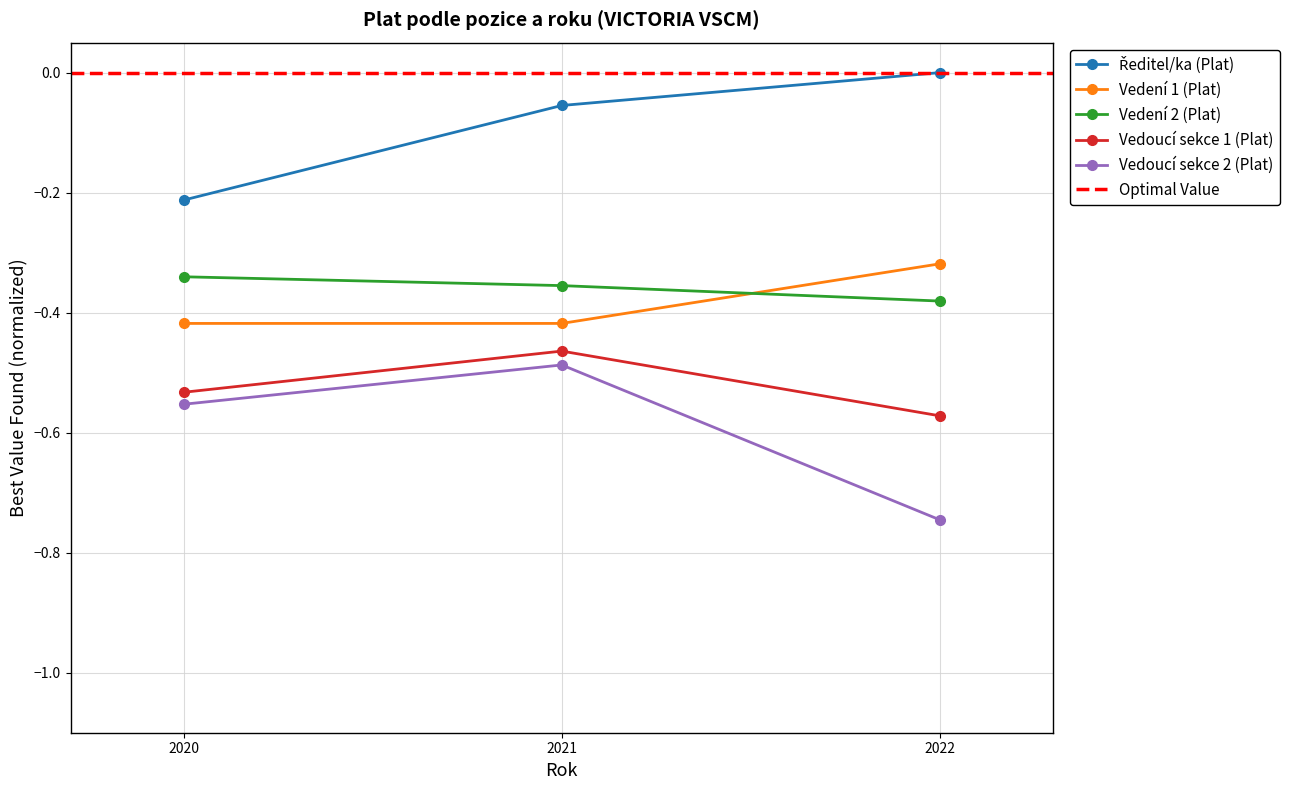

Where is Vedení 2 (Plat) nearest to the value 0?

2020